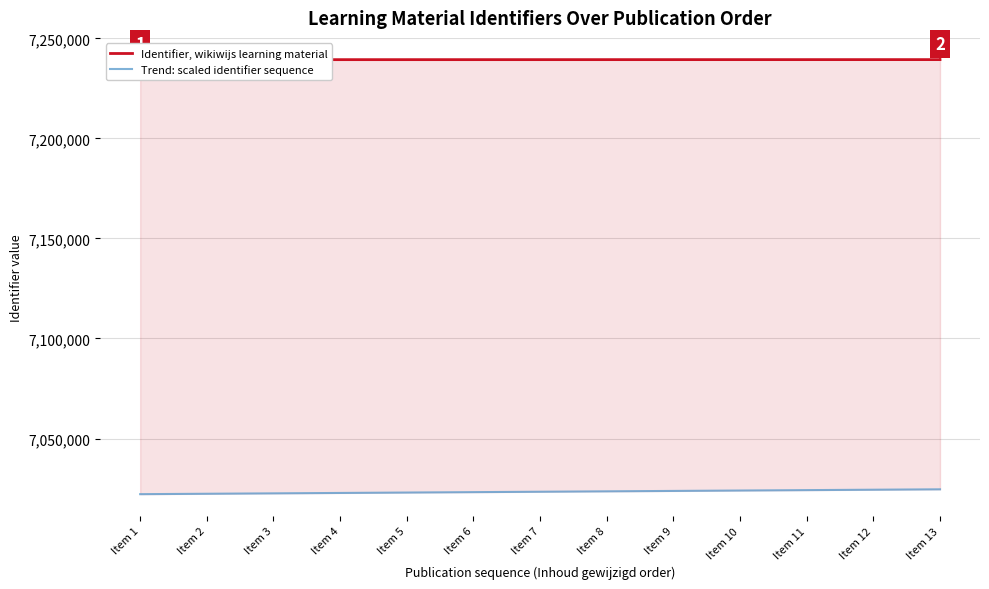

What is the total value across all series at Item 9?

14263196.3